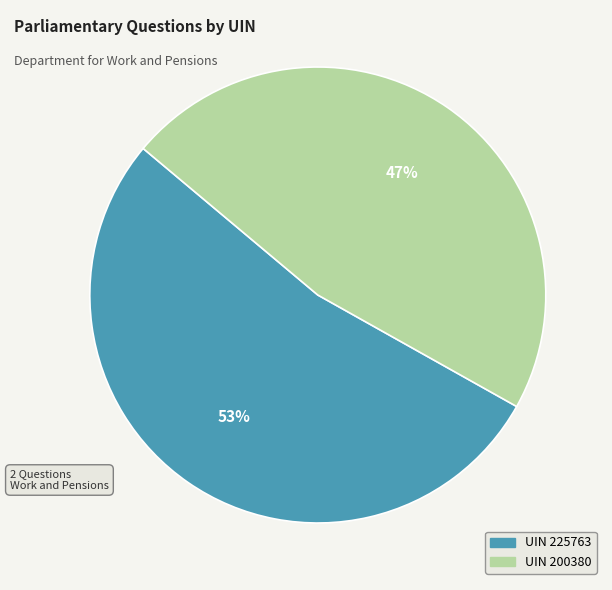

To the nearest percent, what is the difference between the largest and smallest slice percentages?

6%